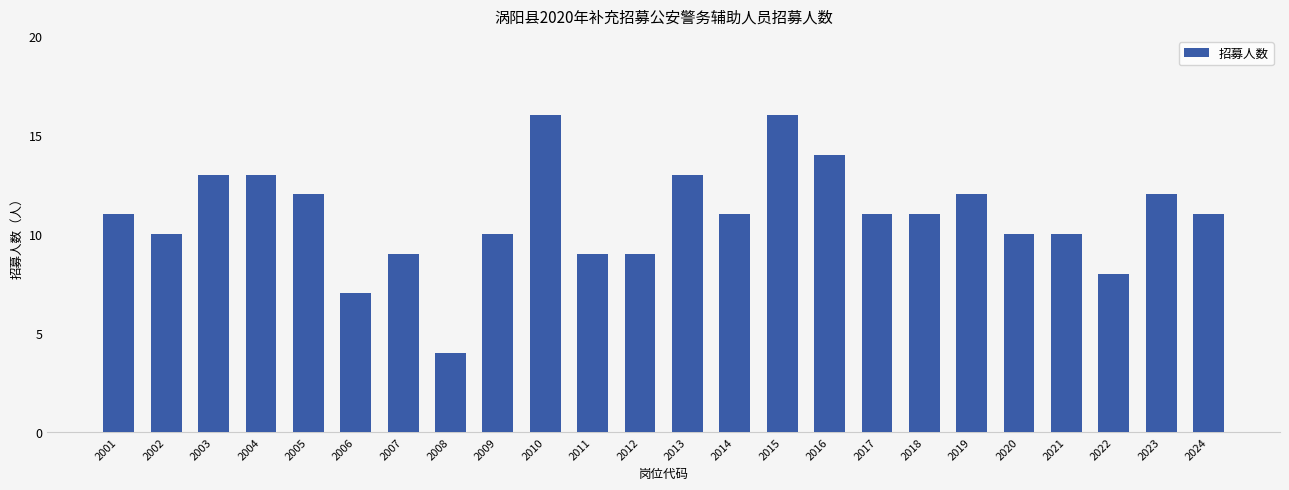

What is the change in value from 2021 to 2022?

-2